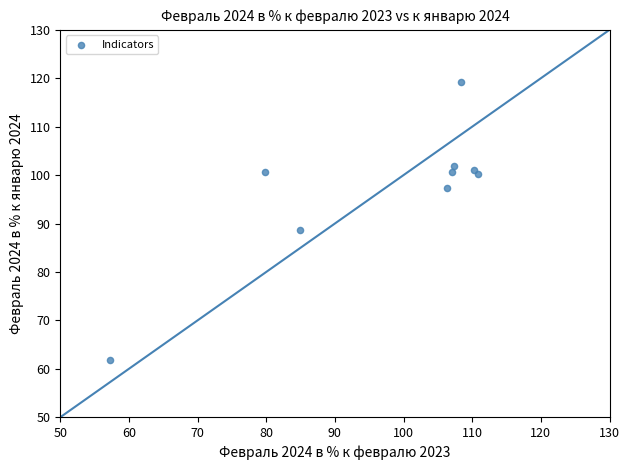

What Y value in the scatter plot is closest to 90?

88.7